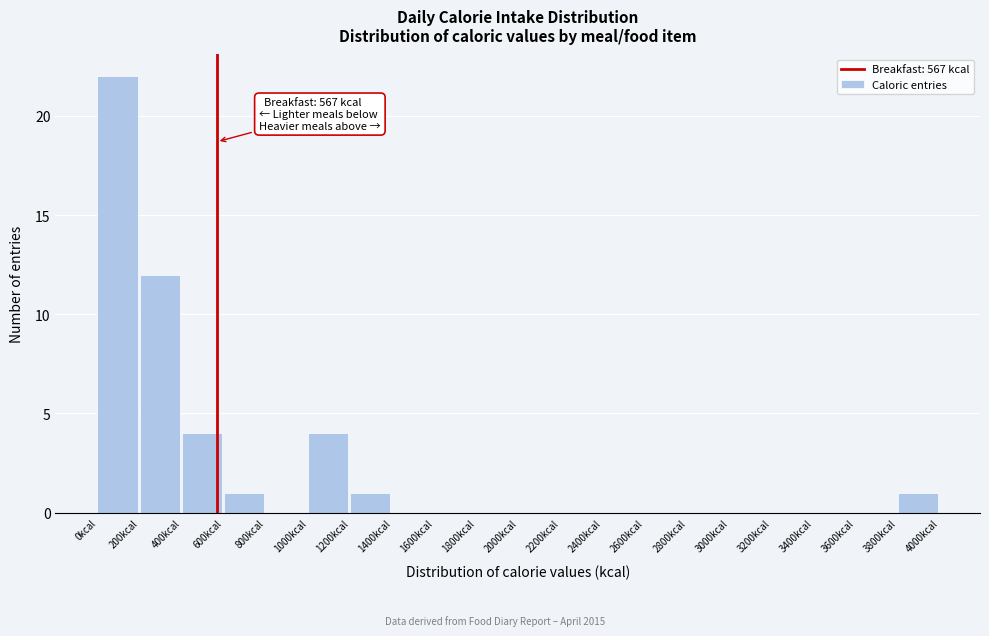

Over which range of the x-axis is the bar tallest?

0 to 200